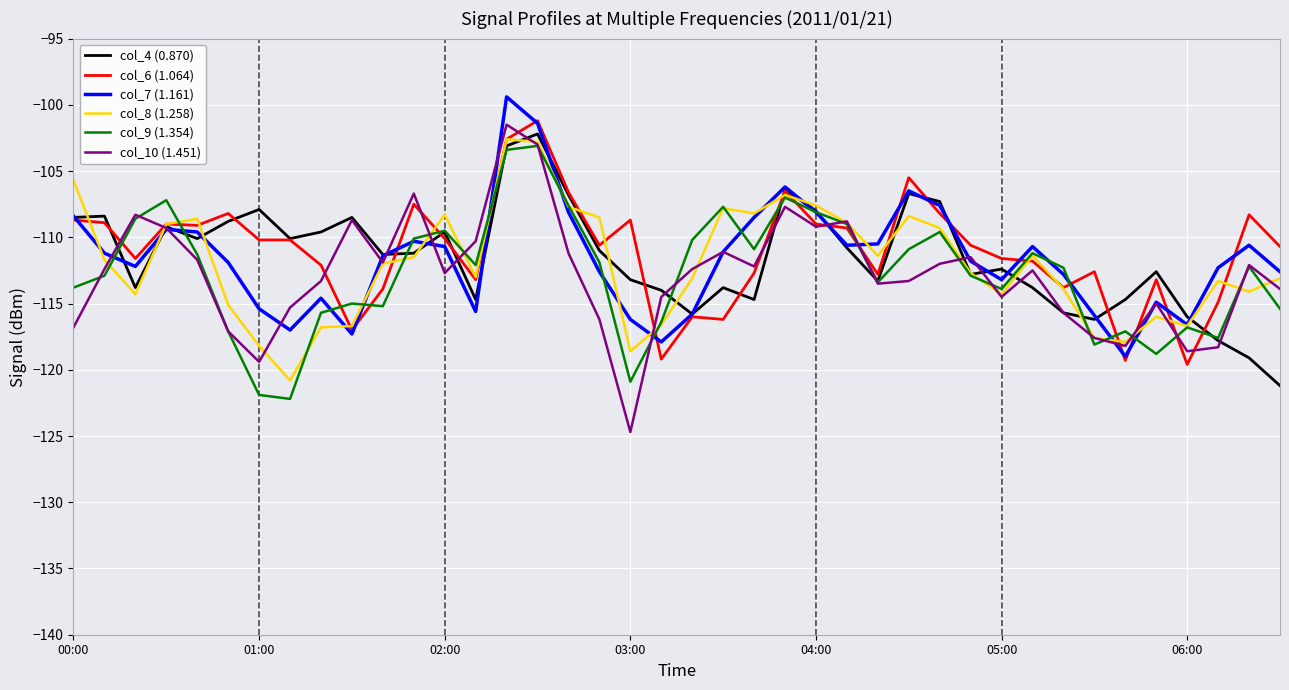

After their last crossing, which series has the higher values: col_10 (1.451) or col_9 (1.354)?

col_10 (1.451)